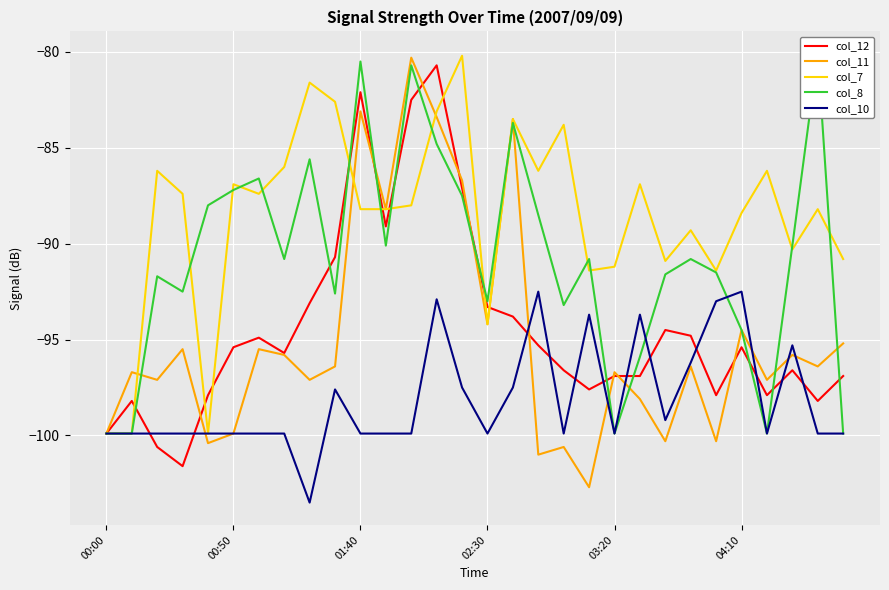

The col_12 series shows -26.9 at 00:00. True or false?

False